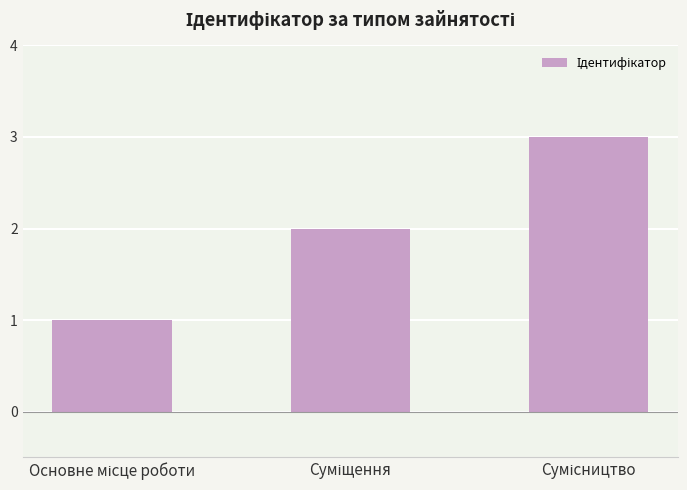

Are the bars horizontal?

No